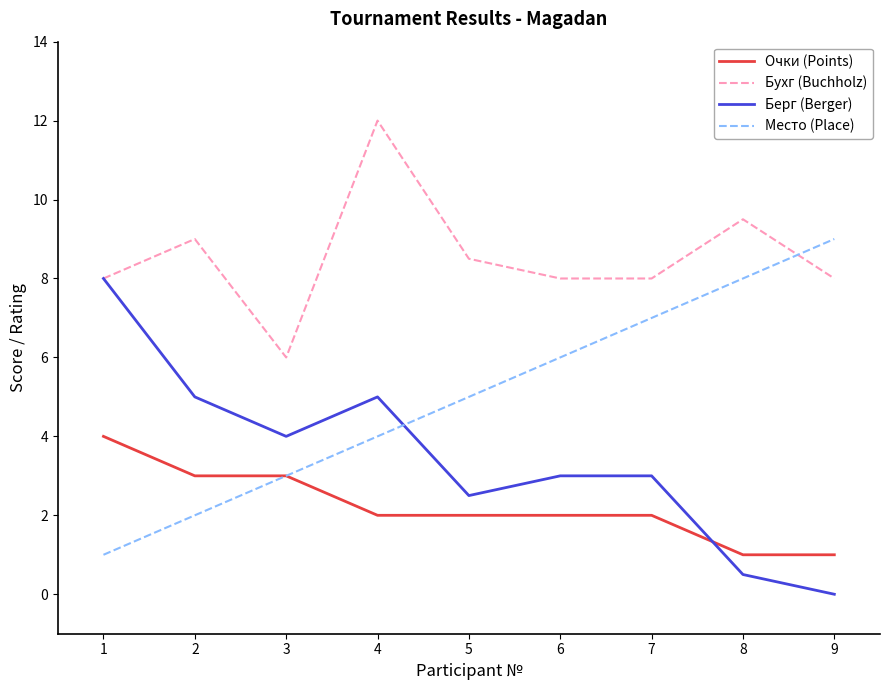

Which series changed the most between 5 and 8?

Место (Place)